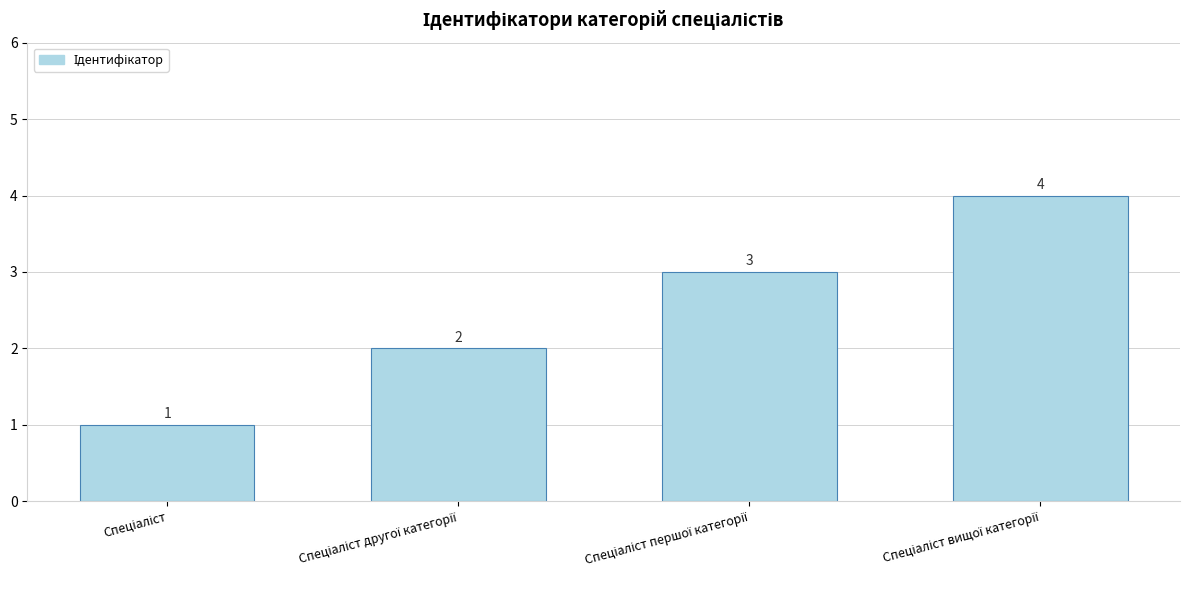

How many values are between 2 and 4?

3